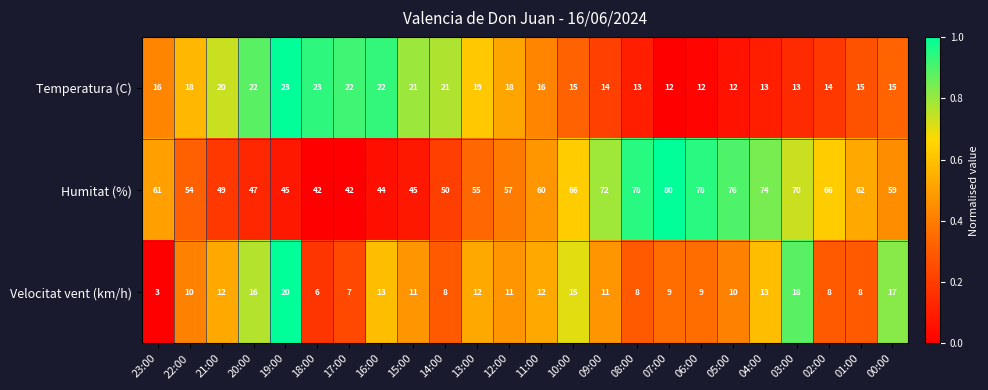

What is the difference between the maximum and minimum values in the Velocitat vent (km/h) series?

17